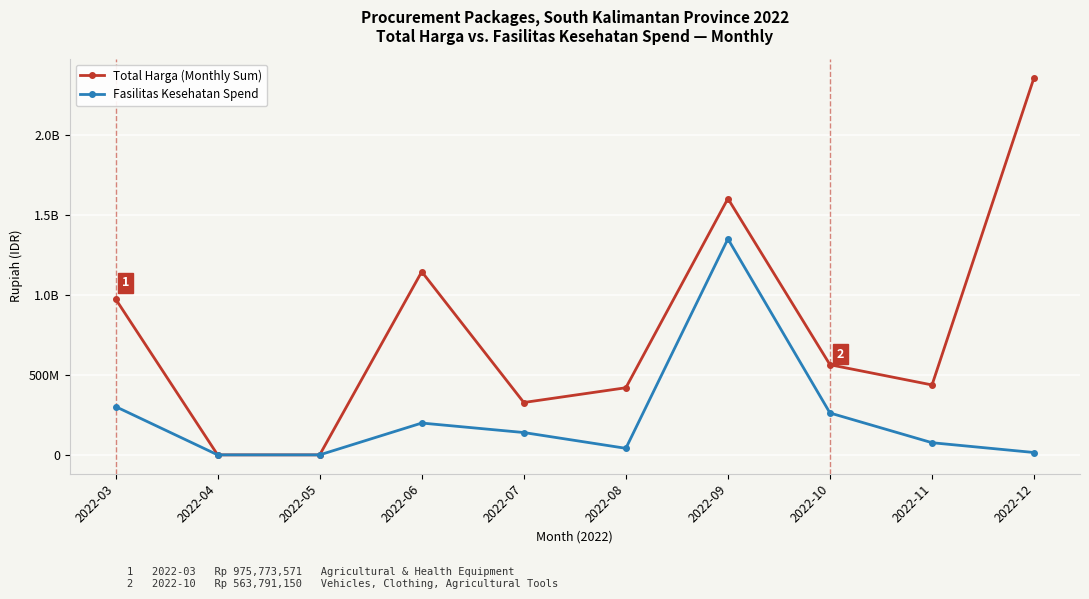

True or false: Total Harga (Monthly Sum) and Fasilitas Kesehatan Spend intersect in this chart.

False